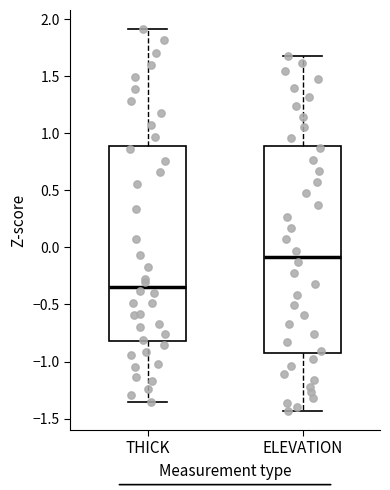

Reading left to right, transcribe this box plot: for each box, give where its median line is, the range the box spans, and where its two whiskers end, as read against the y-axis. The values are not printed on the chart, so give them approximately, as read against the axis.

THICK: median -0.35, box -0.80 to 0.90, whiskers -1.35 to 1.90
ELEVATION: median -0.10, box -0.90 to 0.90, whiskers -1.45 to 1.70